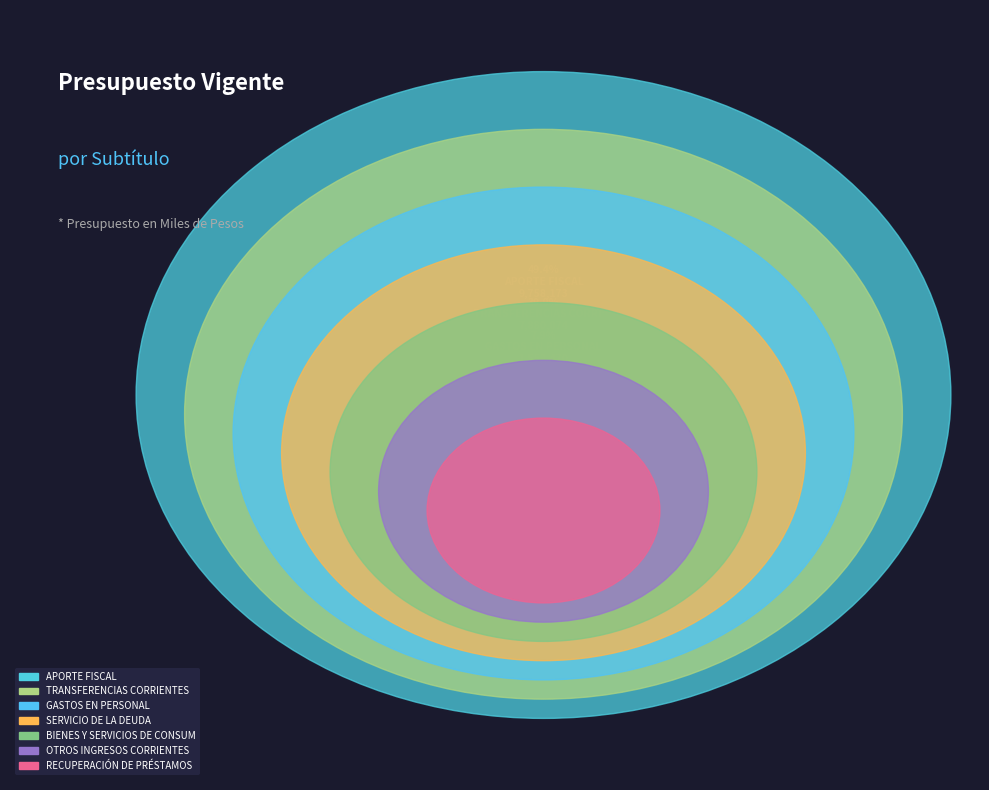

Approximately how many times larger is the value at GASTOS EN PERSONAL compared to SERVICIO DE LA DEUDA?

4.1